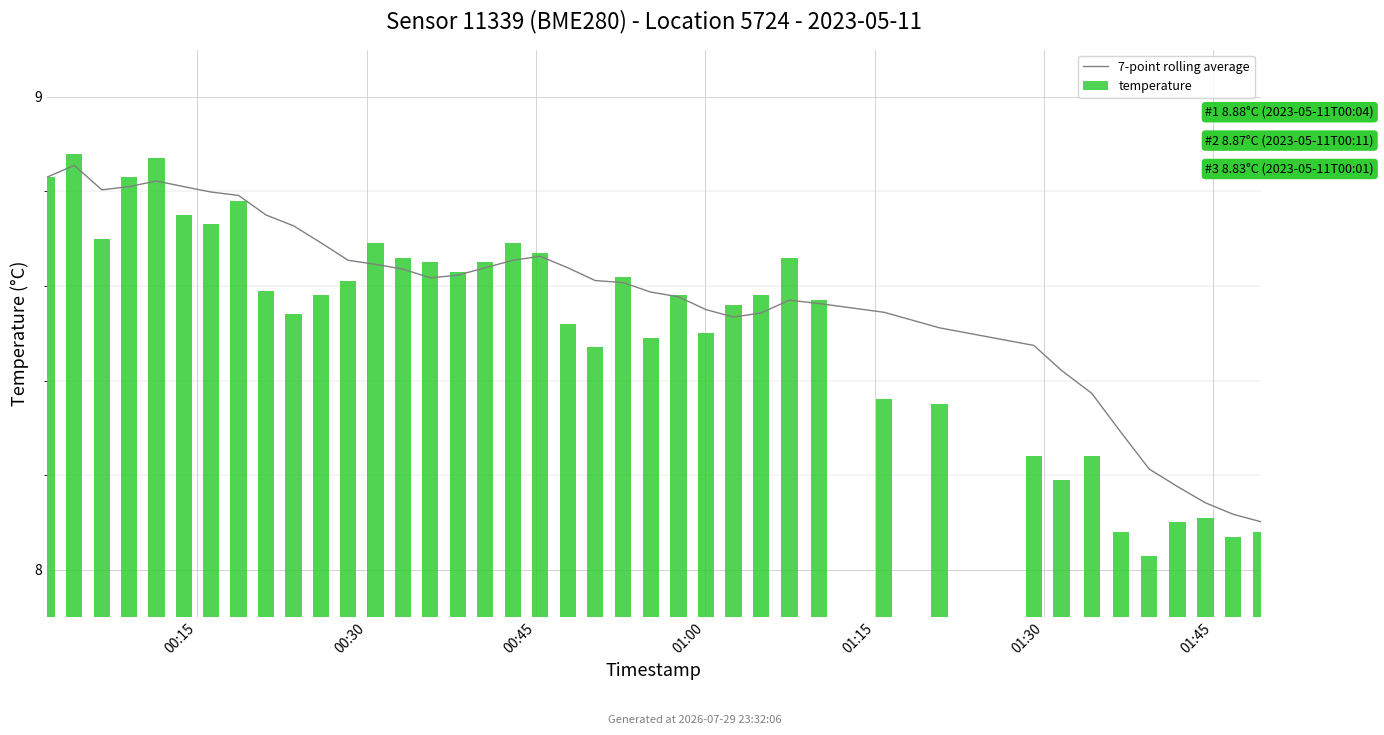

Is it true that temperature equals 8.7 at 18?

True